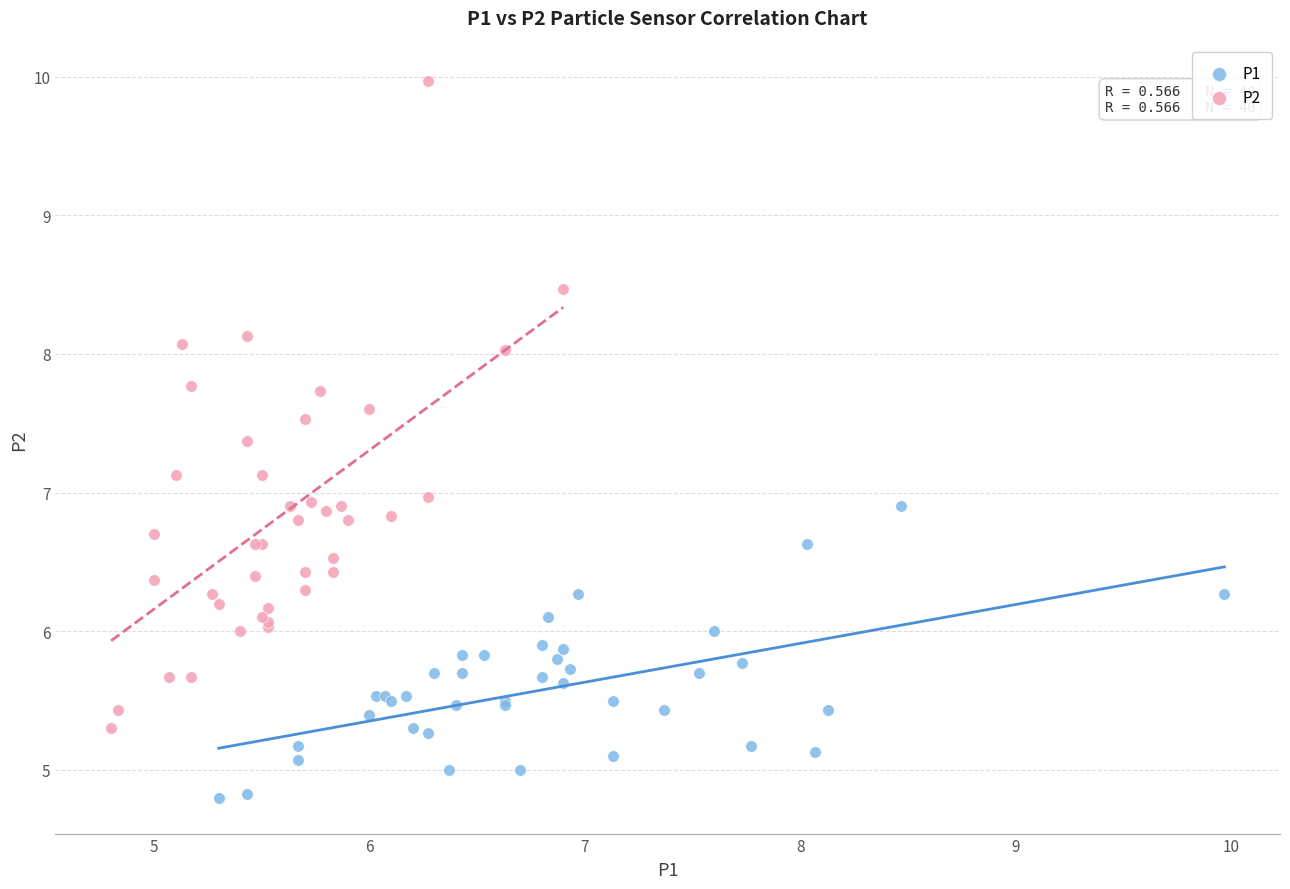

Which series contains the lowest Y value?

P1